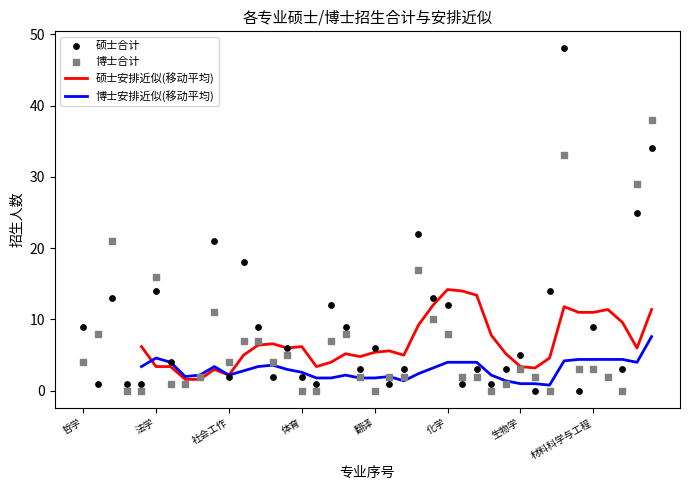

At which category is the sum across all series the highest?

33